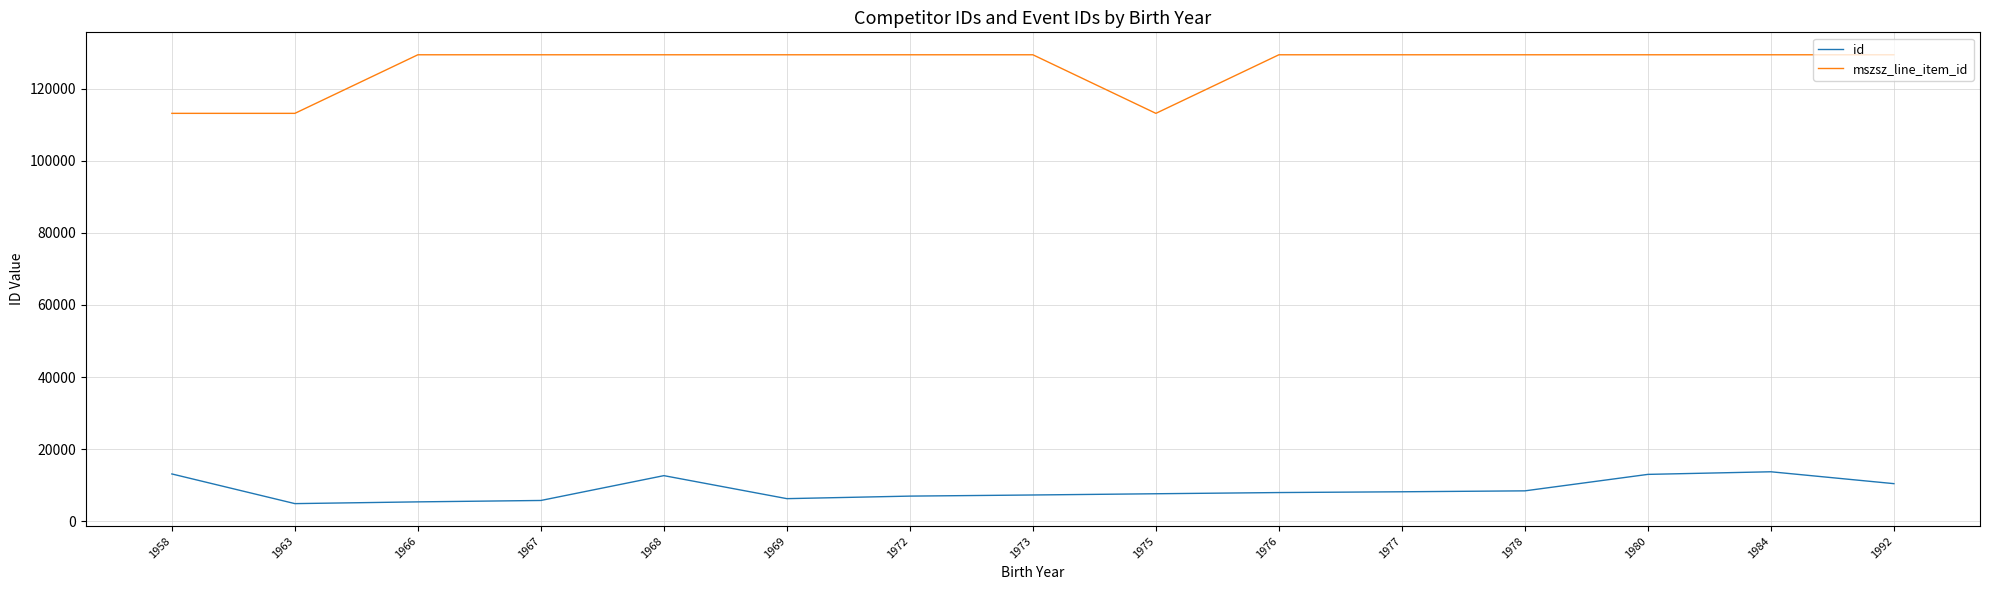

True or false: id and mszsz_line_item_id intersect in this chart.

False